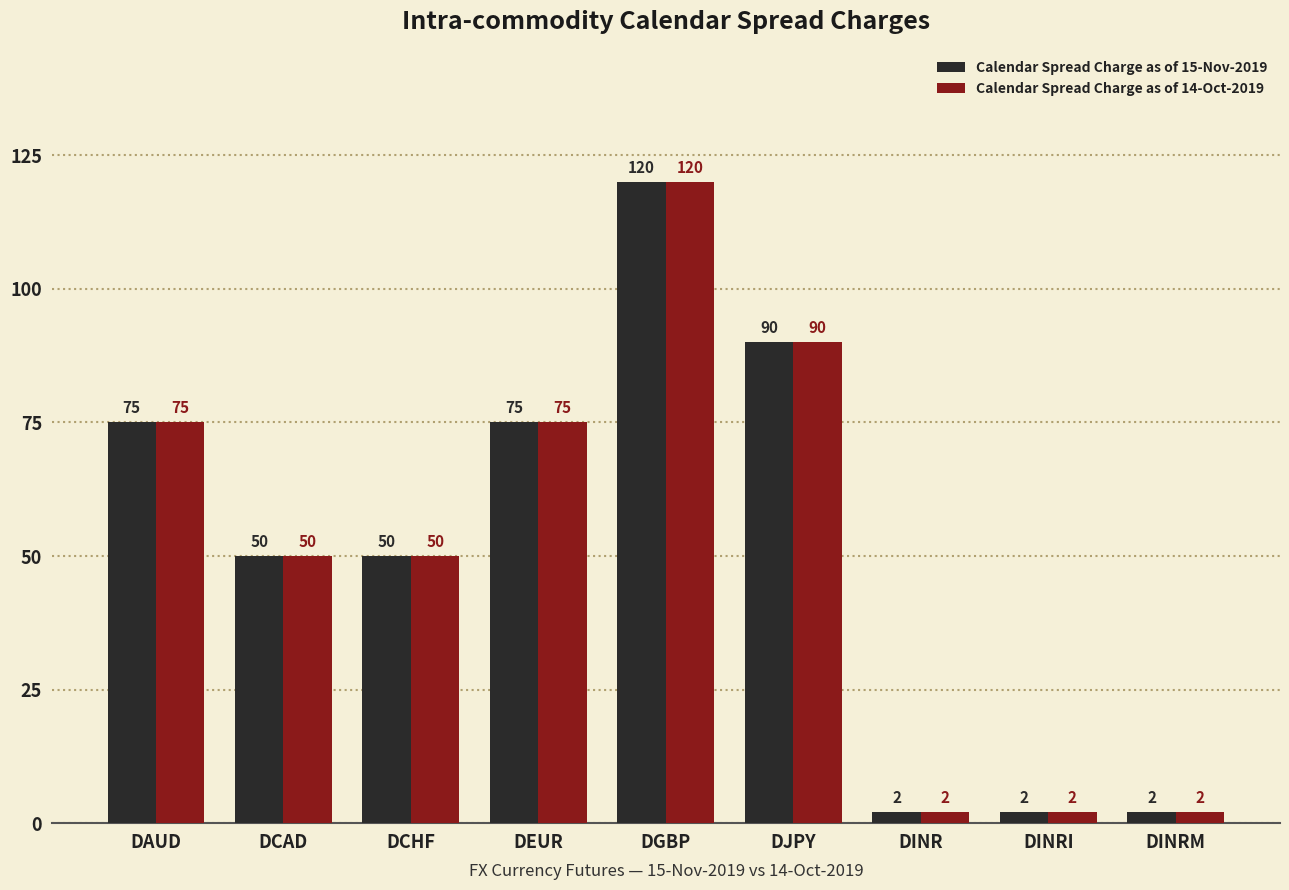

Where does the Calendar Spread Charge as of 15-Nov-2019 series first go above 50?

DAUD